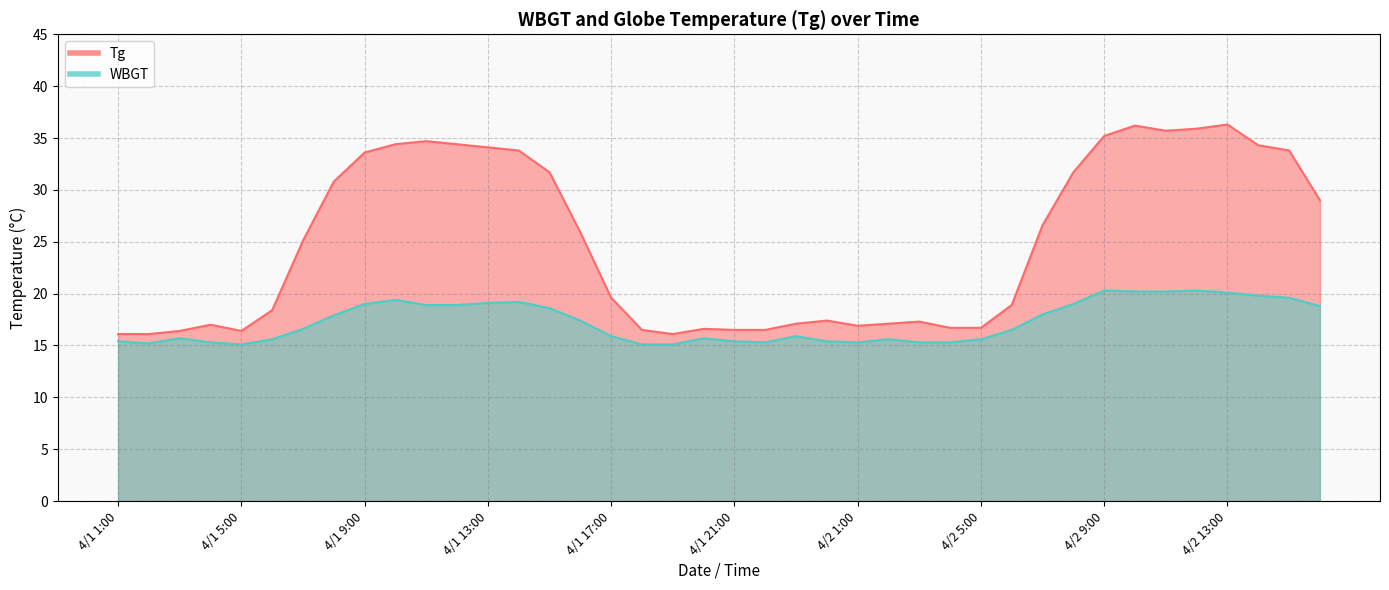

Rank the series by their average value, from highest to lowest.

Tg, WBGT